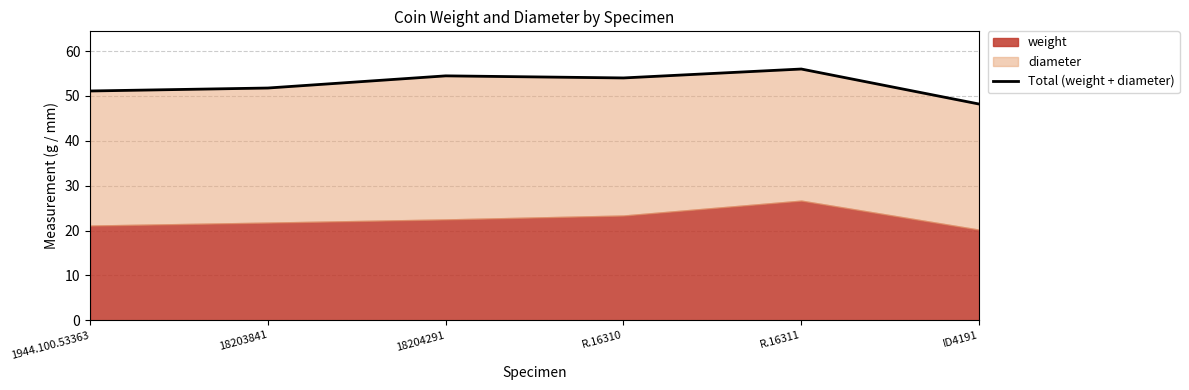

What is the minimum value shown in the chart?

48.2